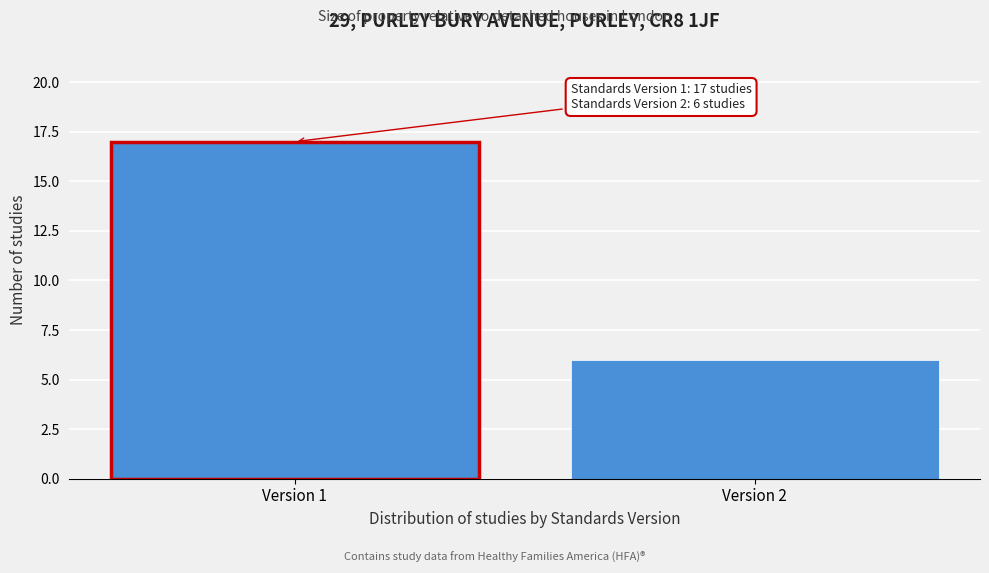

Reading left to right, extract all data points from this chart.

Version 1=17	Version 2=6